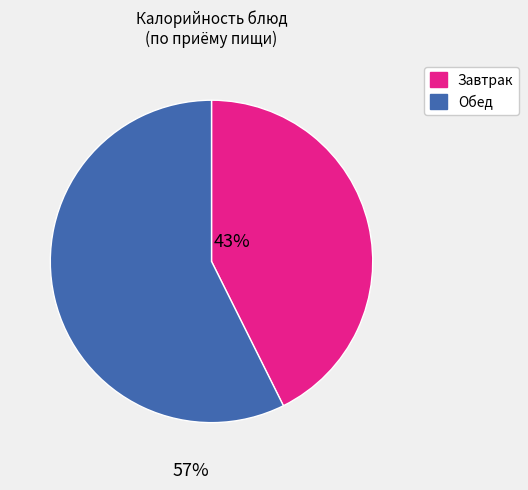

Combined, do Обед and Завтрак account for over 50%?

Yes